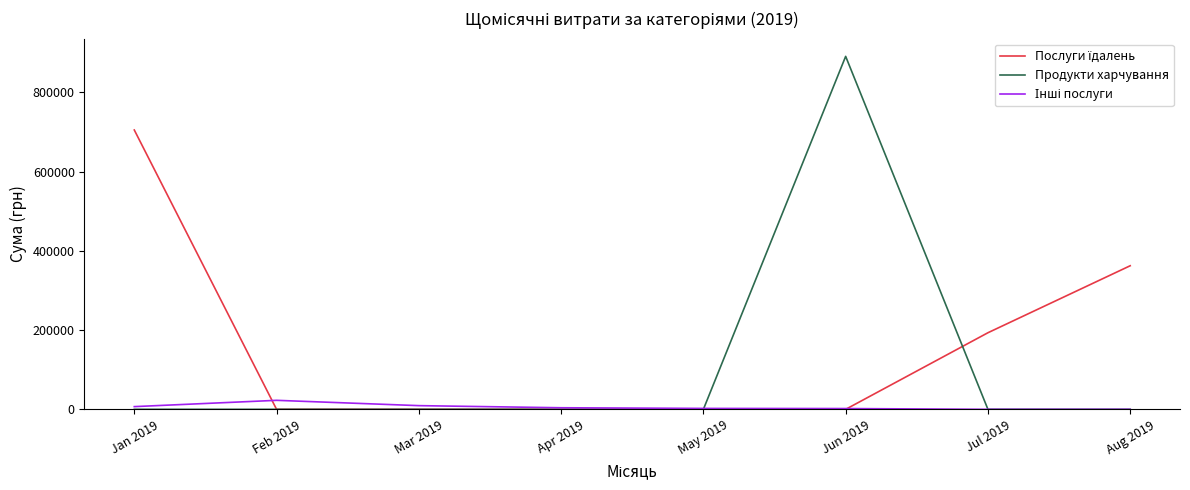

Which category has the highest value across all series?

Jun 2019